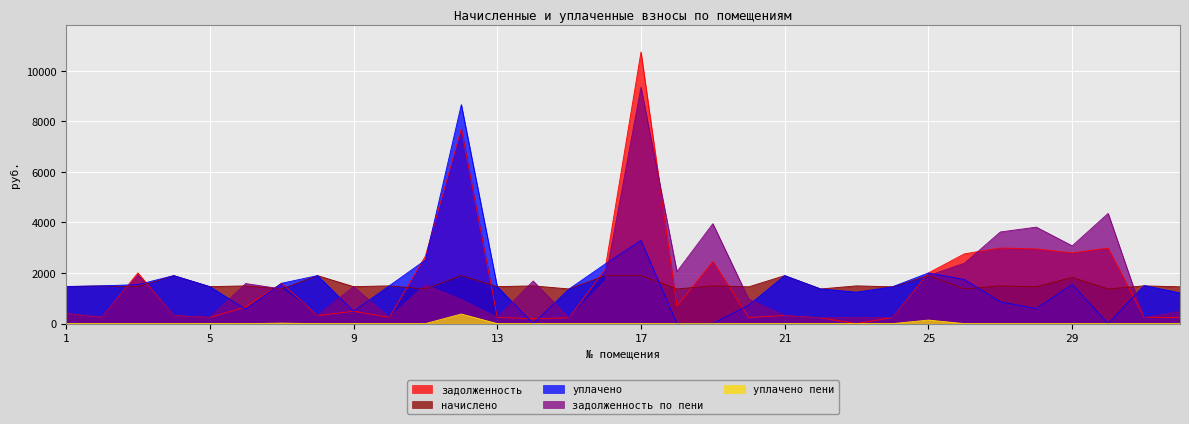

What is the sum of all начислено values?

49798.6